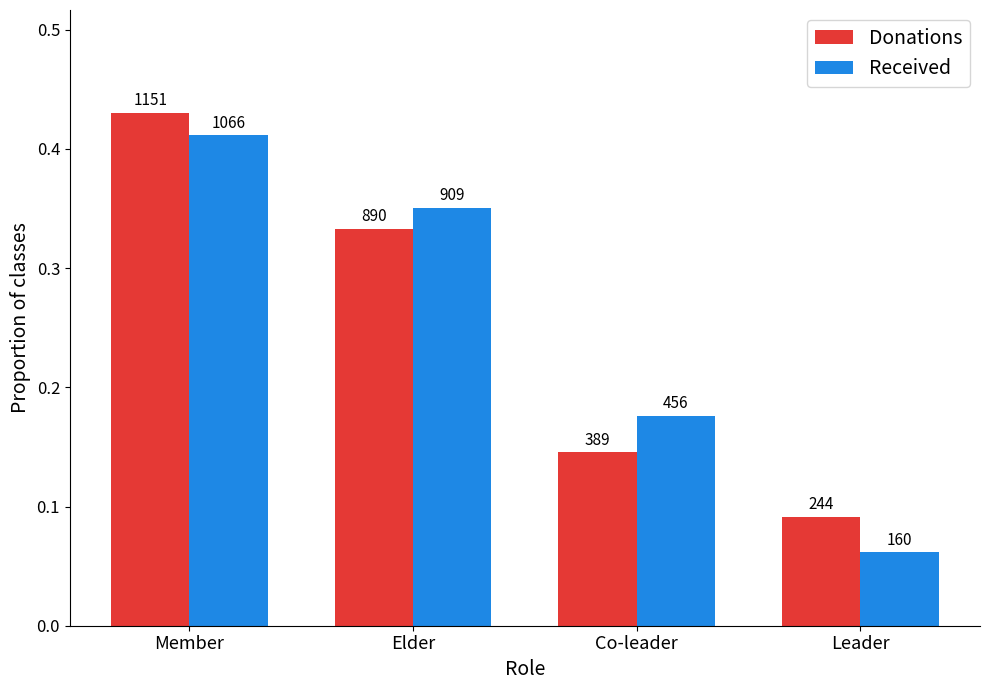

What are all the series names shown in the legend?

Donations, Received